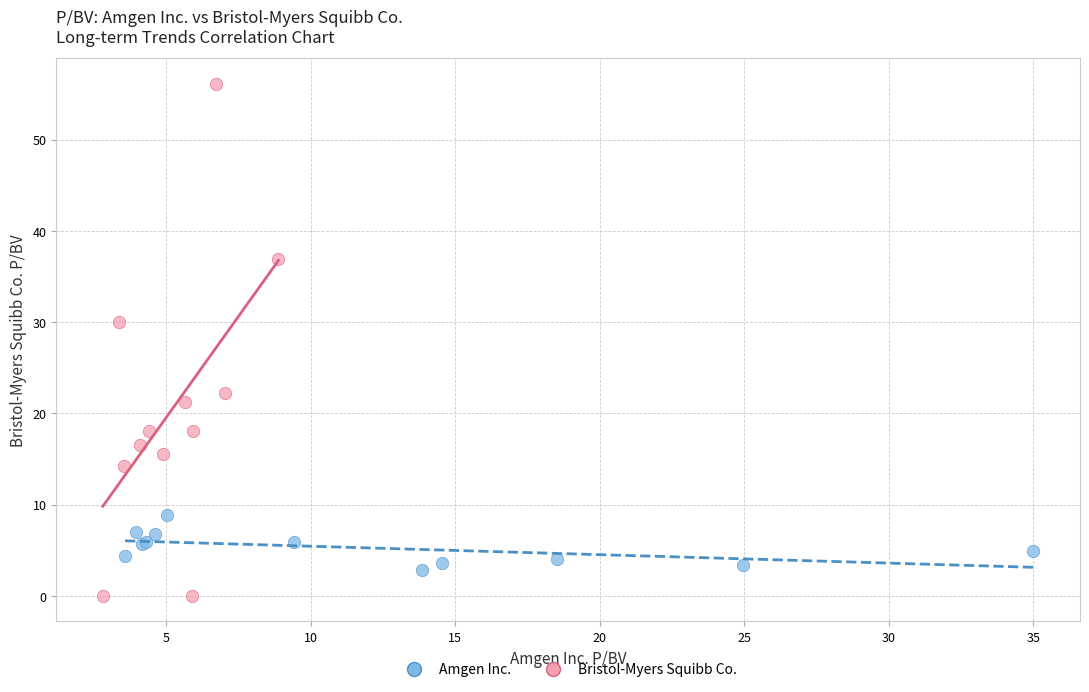

What are all the series names shown in the legend?

Amgen Inc., Bristol-Myers Squibb Co.